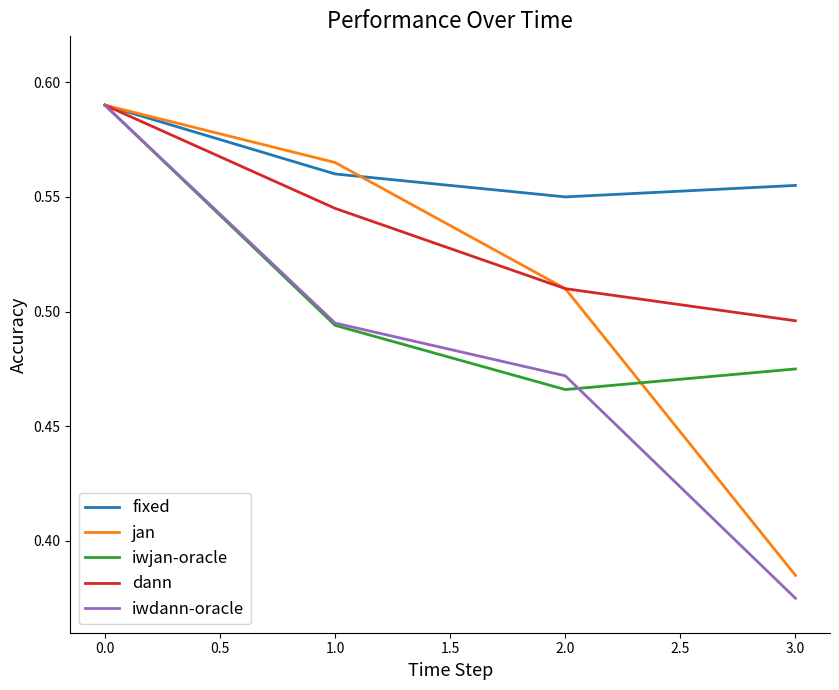

After their last crossing, which series has the higher values: iwjan-oracle or jan?

iwjan-oracle